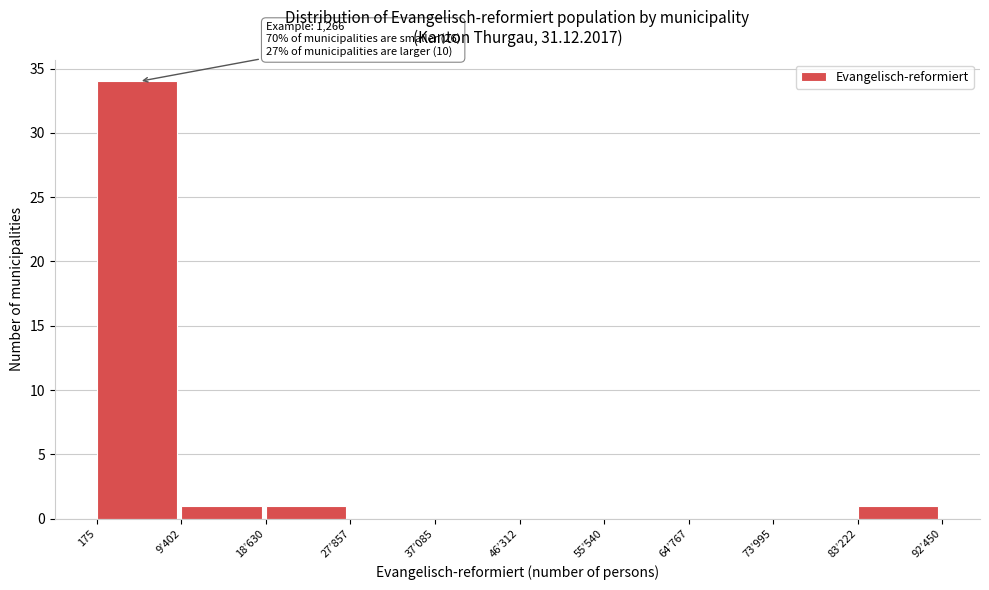

Reading left to right, what are all the values shown in this chart?

175=34	9’402=1	18’630=1	27’857=0	37’085=0	46’312=0	55’540=0	64’767=0	73’995=0	83’222=1